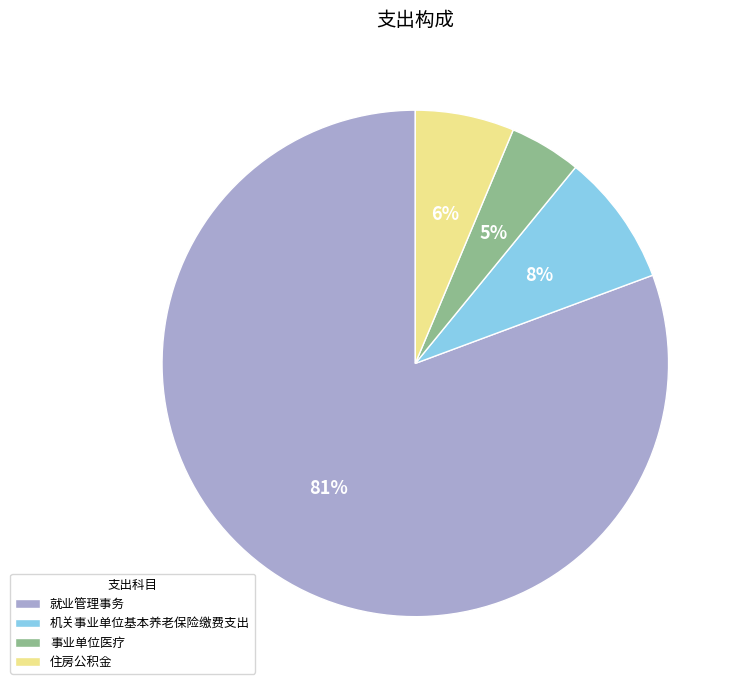

To the nearest percent, what portion does 就业管理事务 represent?

81%